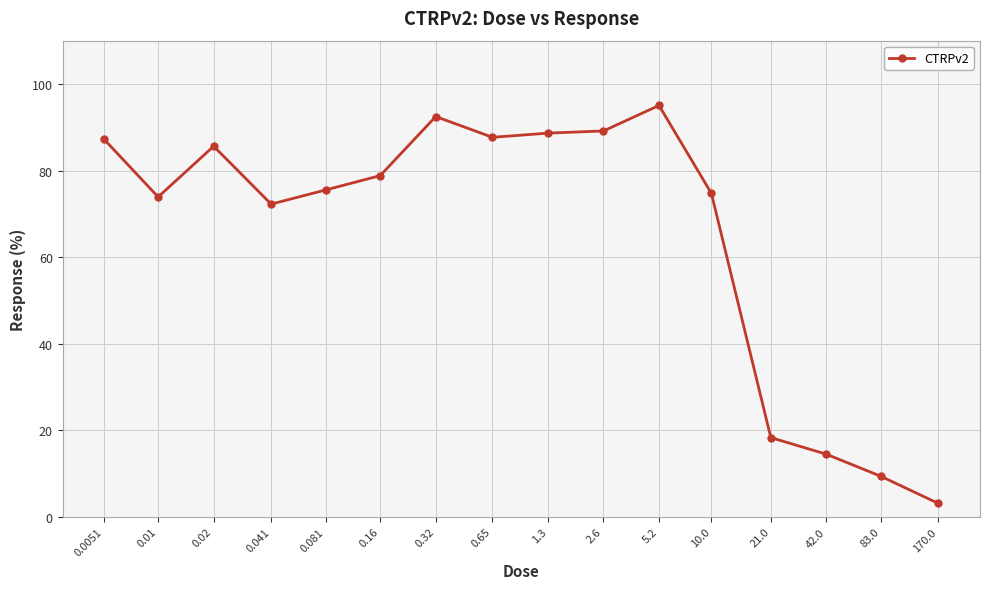

What is the maximum value shown in the chart?

95.0